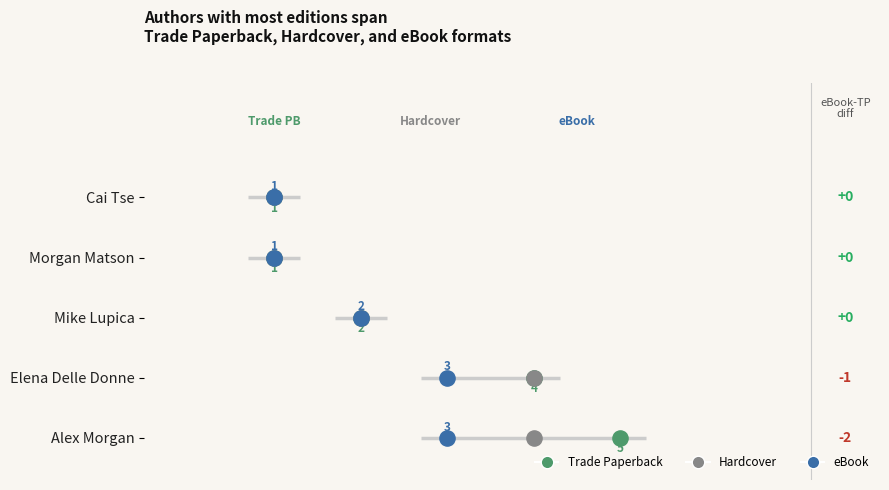

Which series has the largest total across all categories?

Trade Paperback